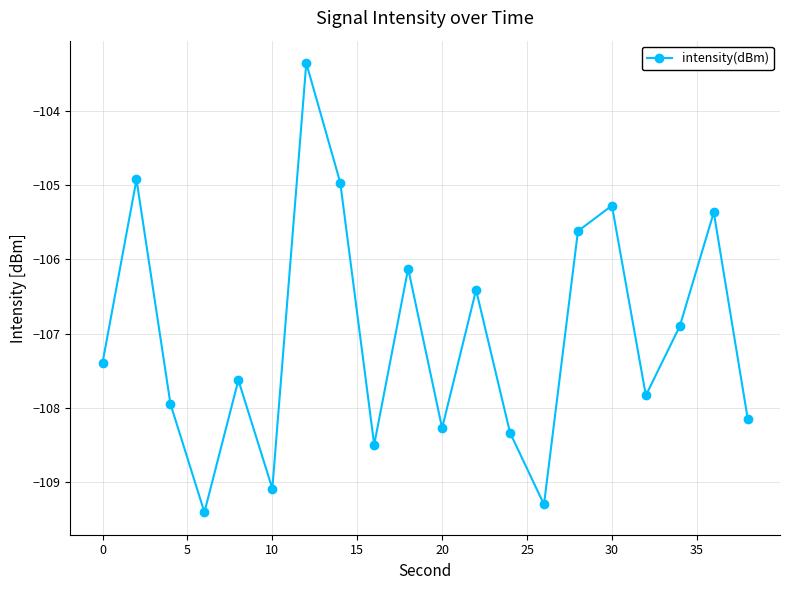

True or false: the data has more than 1 interior local peaks.

True